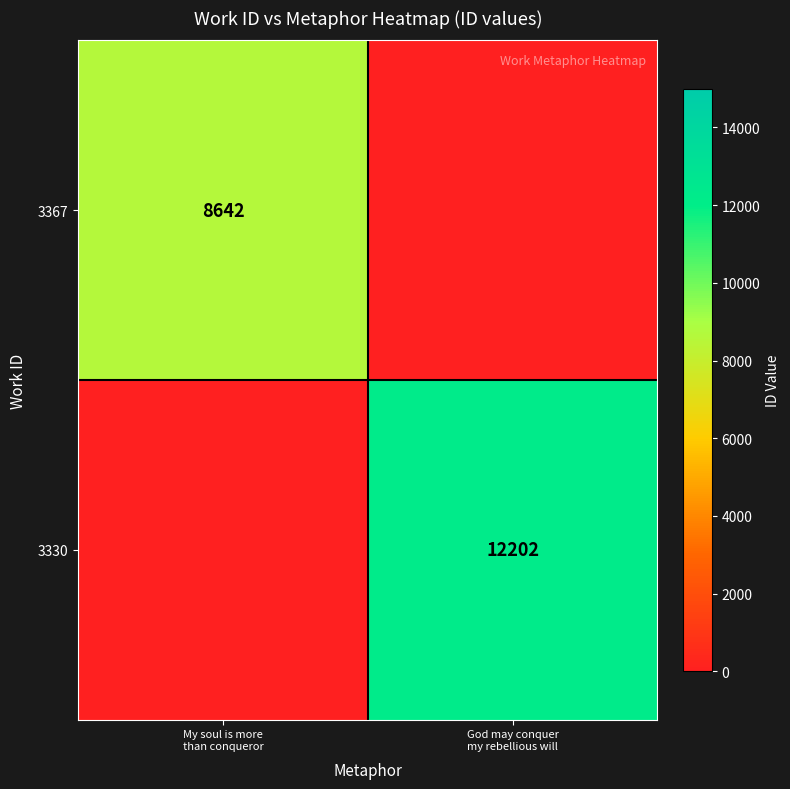

At which label does 3367 reach its peak?

My soul is more than conqueror